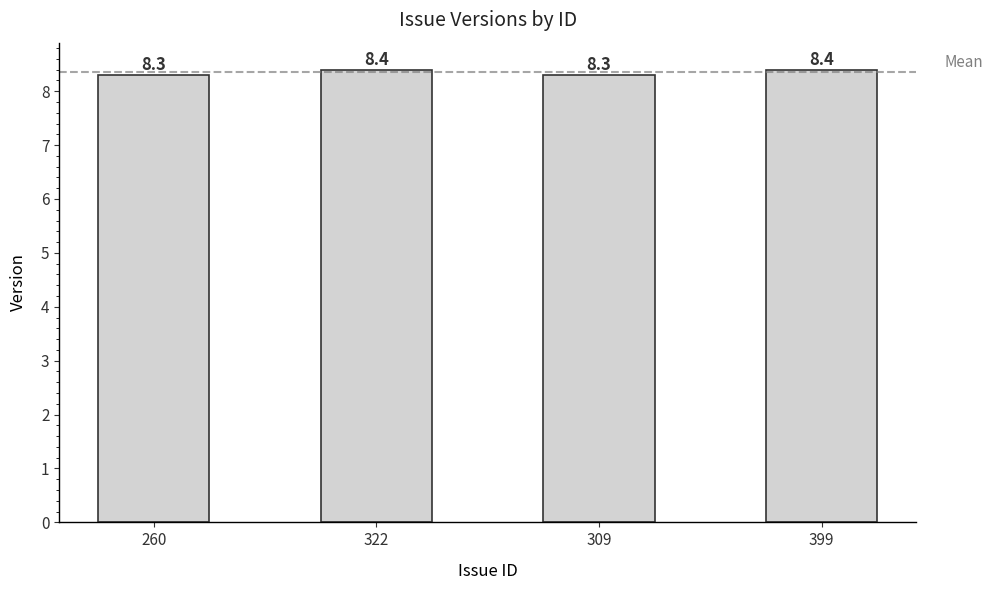

What position from the right is 309?

2